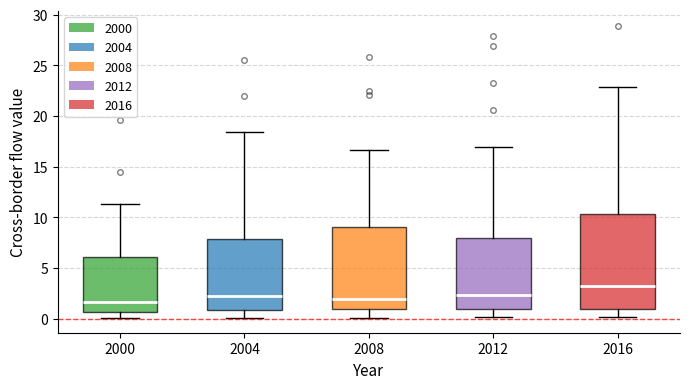

Where does the upper whisker of the box at x = 2000 end on the y-axis? The values are not printed on the chart, so give them approximately, as read against the axis.

11.5